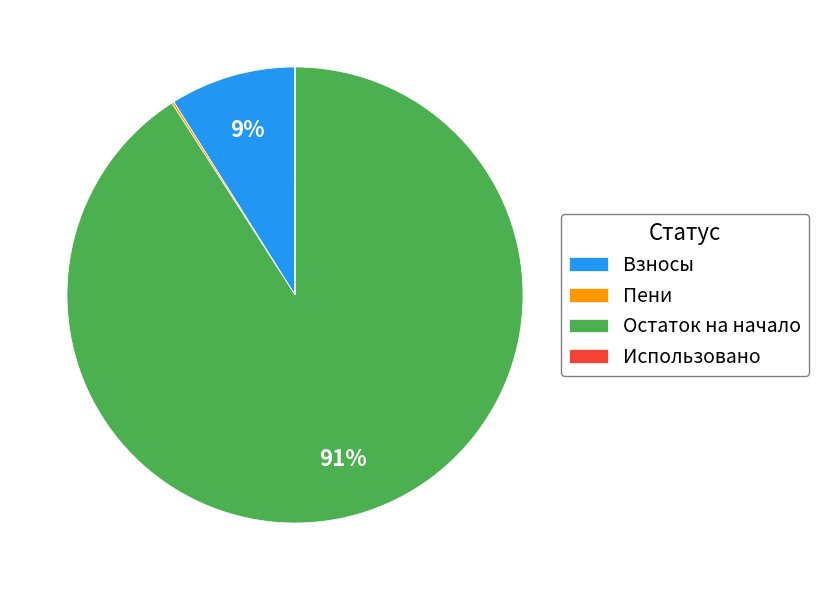

To the nearest percent, what is the difference between the Взносы and Остаток на начало slice percentages?

82%